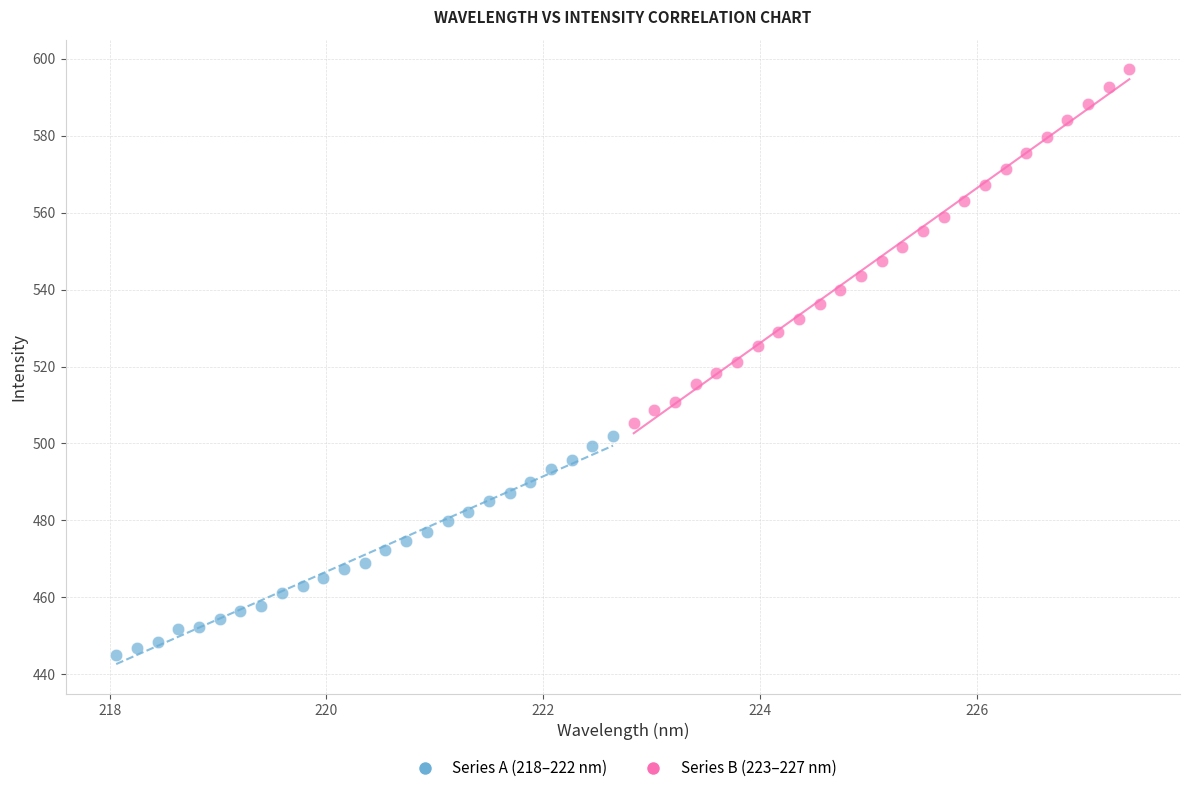

Which series has the widest spread of Y values?

Series B (223–227 nm)